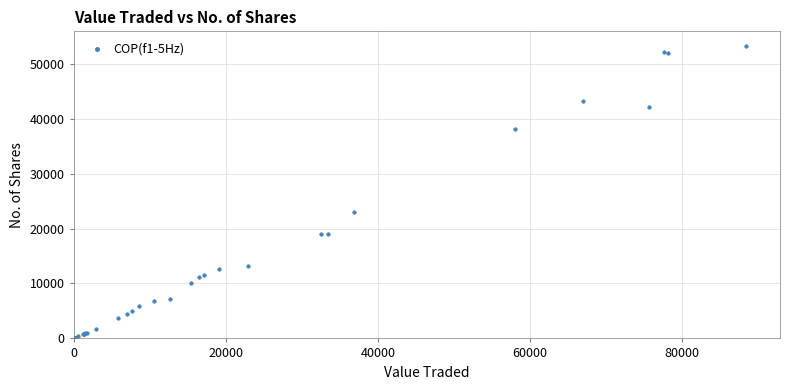

What Y value in the scatter plot is closest to 26622?

23050